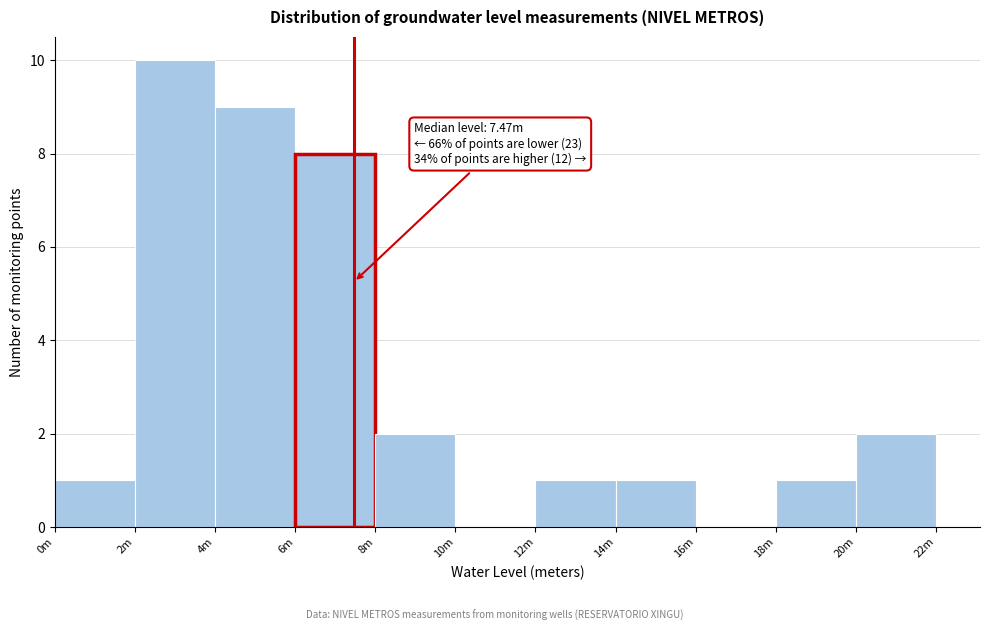

Reading right to left, list all the values displayed in this chart.

20m=2	18m=1	16m=0	14m=1	12m=1	10m=0	8m=2	6m=8	4m=9	2m=10	0m=1